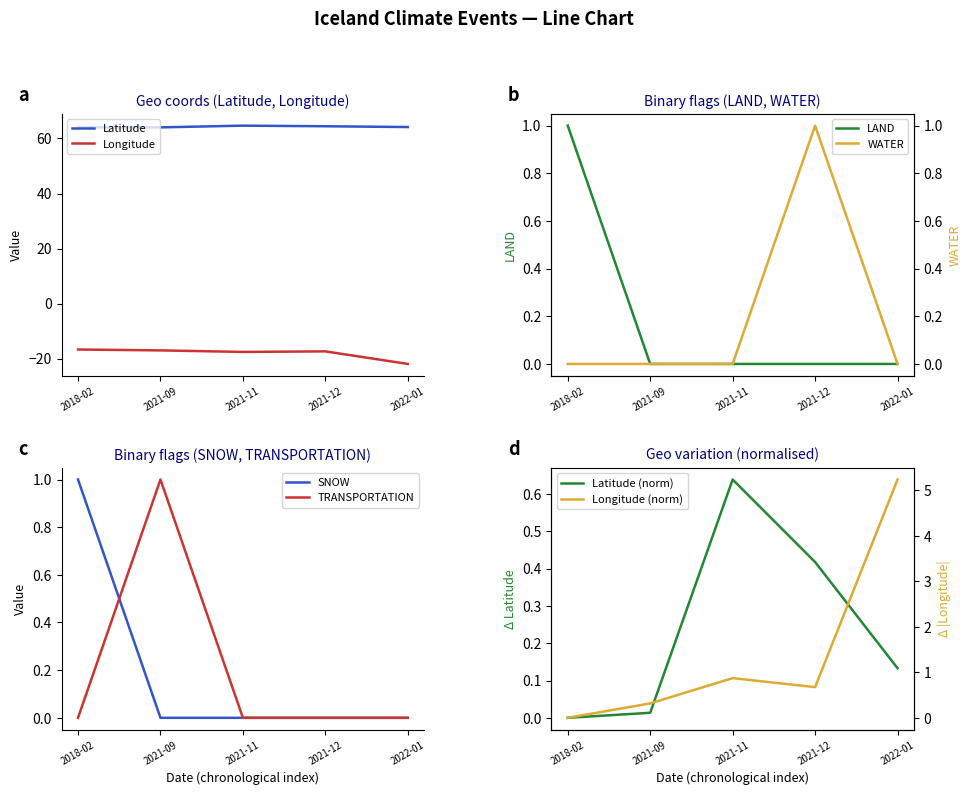

What is the maximum value for Latitude?

64.6